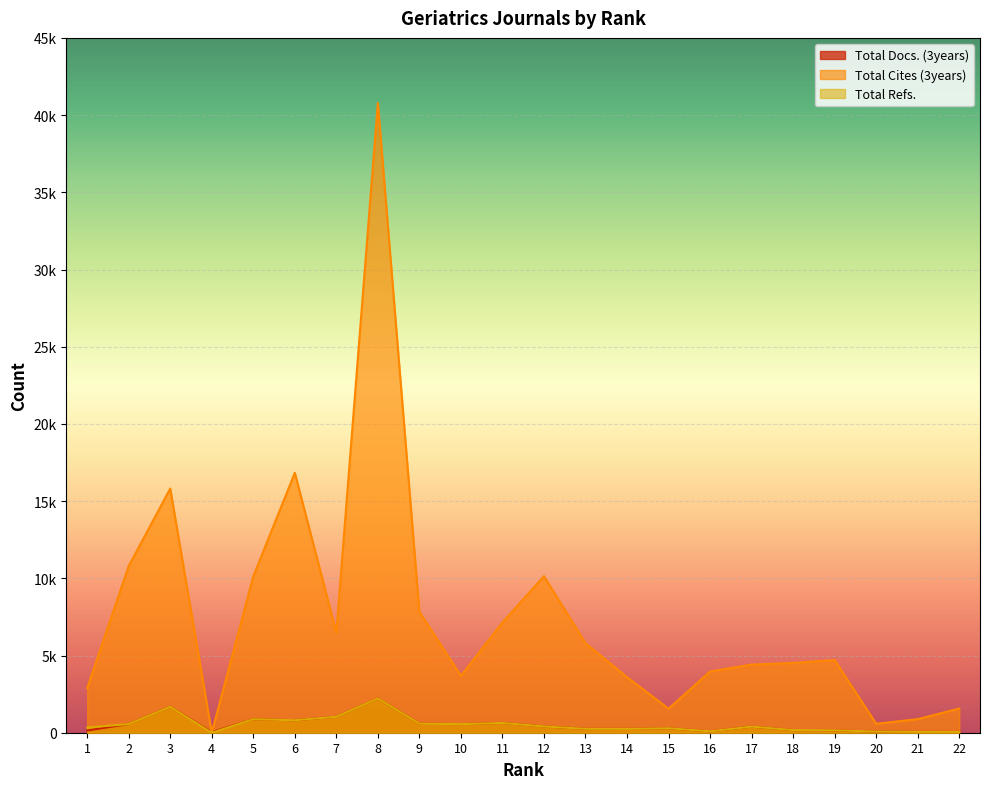

At which category does Total Refs. reach its first local peak?

3